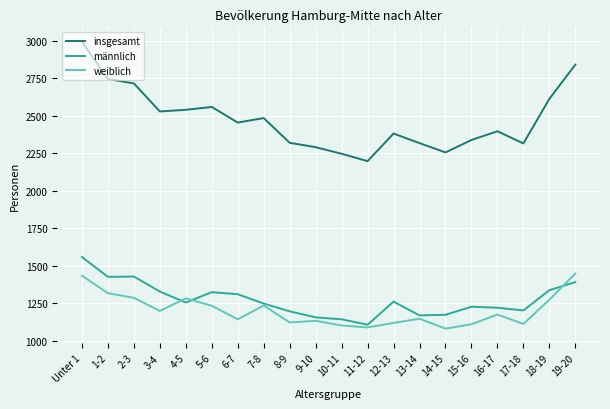

What are all the series names shown in the legend?

insgesamt, männlich, weiblich